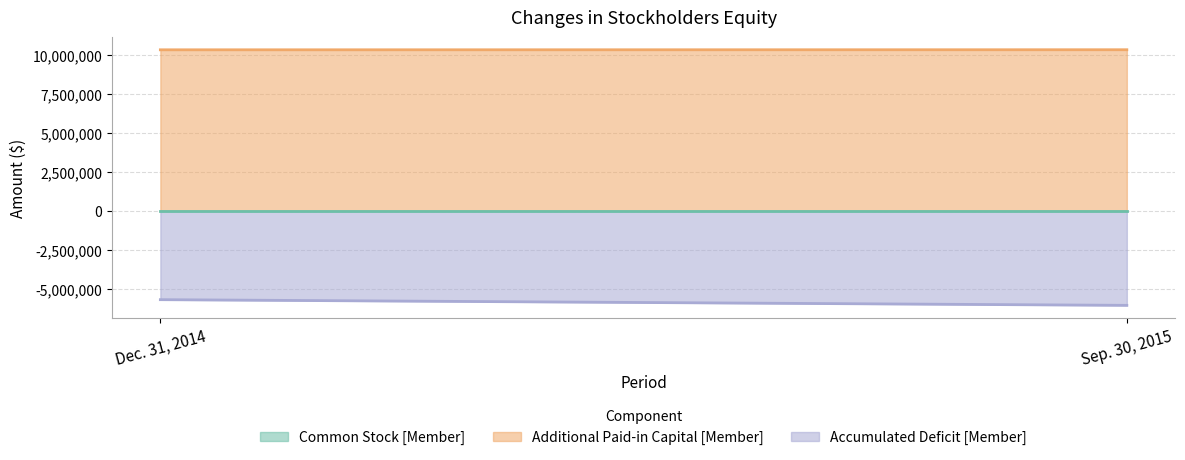

Is it true that Accumulated Deficit [Member] equals -10176039 at Sep. 30, 2015?

False